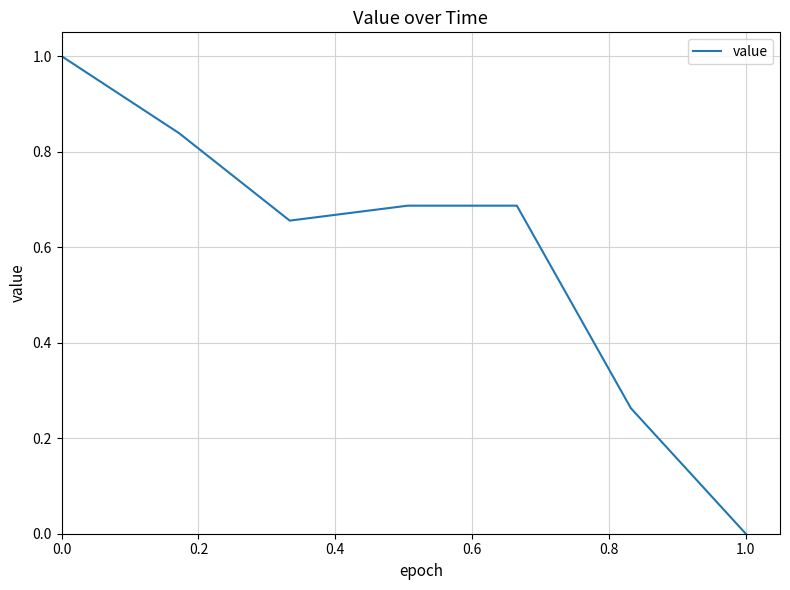

How many values are between 0 and 1?

7